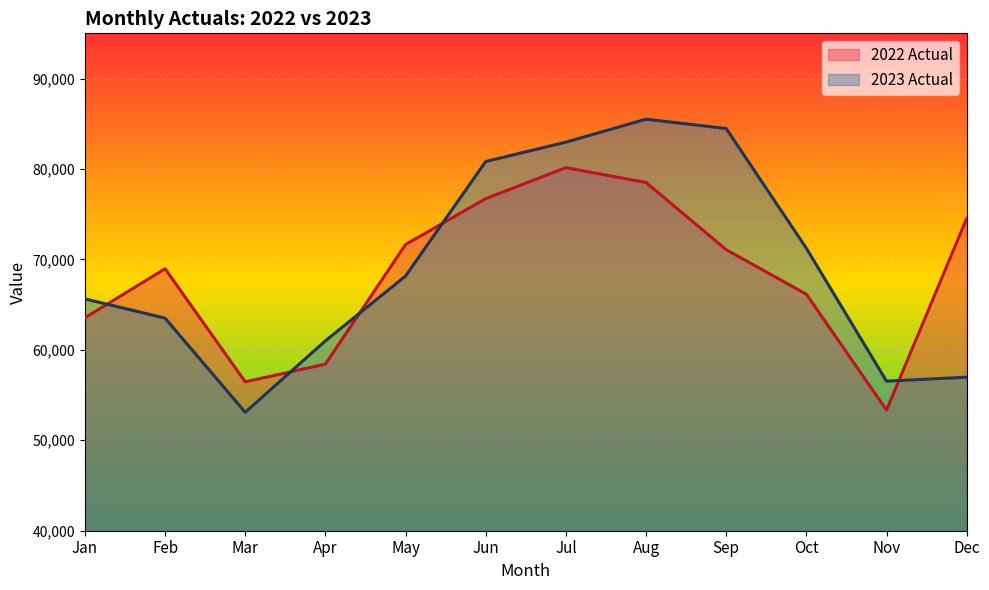

What is the value of the 2022 Actual point at the 9th from the left?

71075